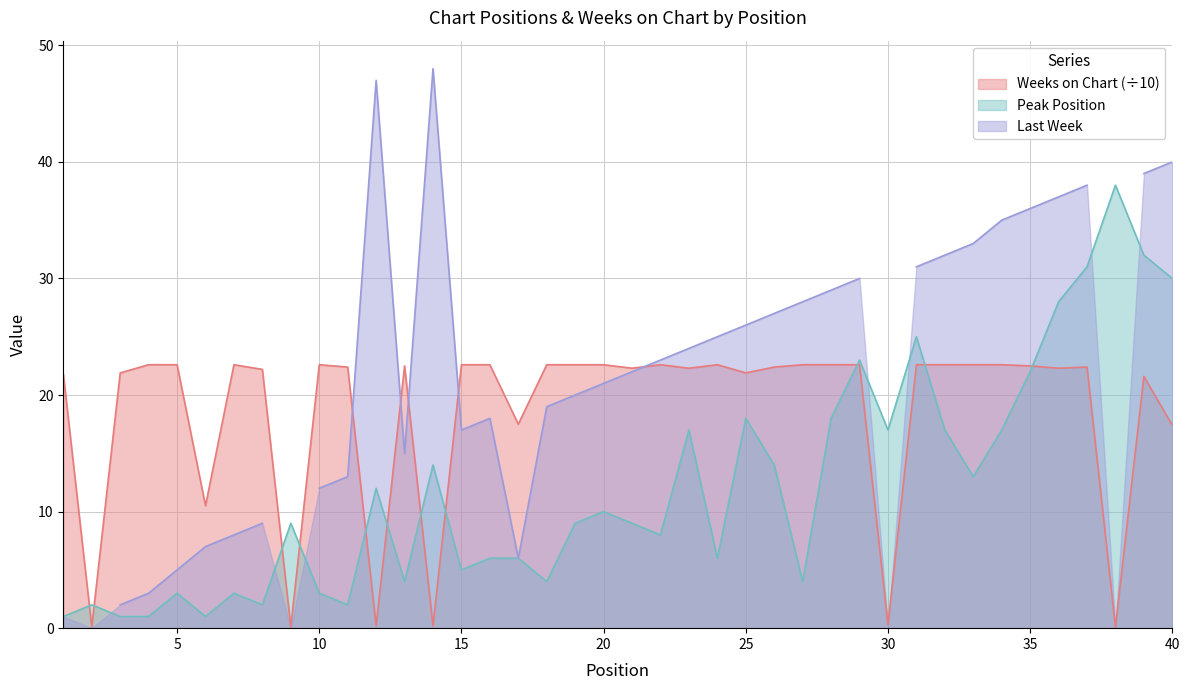

What is the difference between the maximum and minimum values in the Peak Position series?

37.0